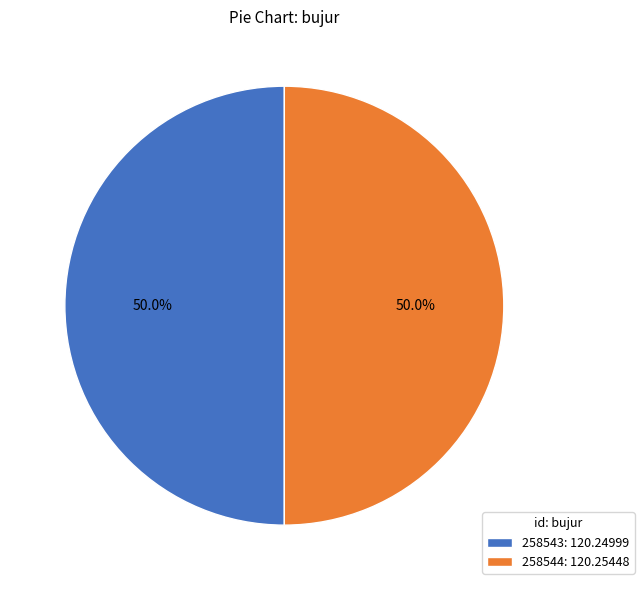

How many segments does this pie chart have?

2